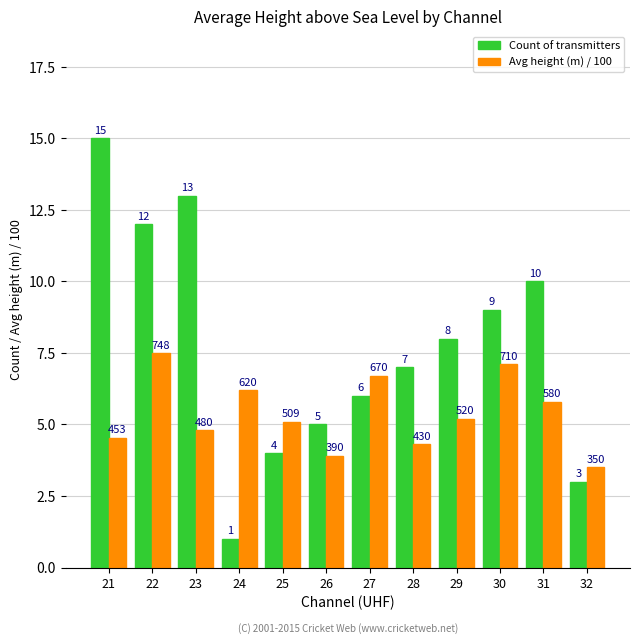

List the series in order of their peak value, highest first.

Count of transmitters, Avg height (m) / 100